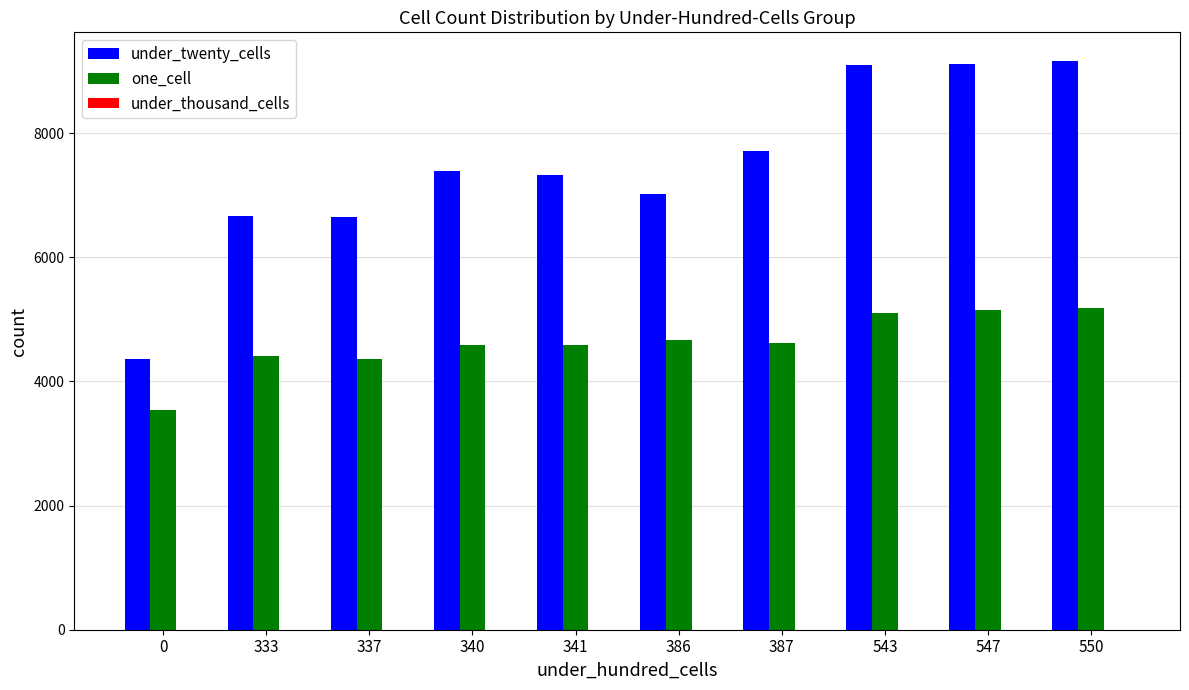

True or false: one_cell has a value of 3543 at 0.

True